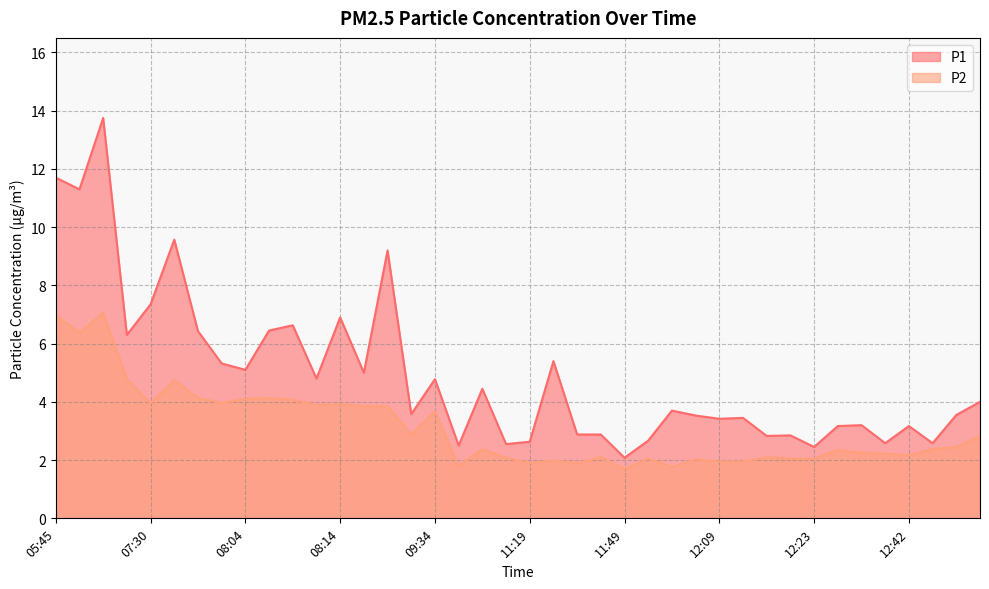

What is the lowest value of the P2 series?

1.7